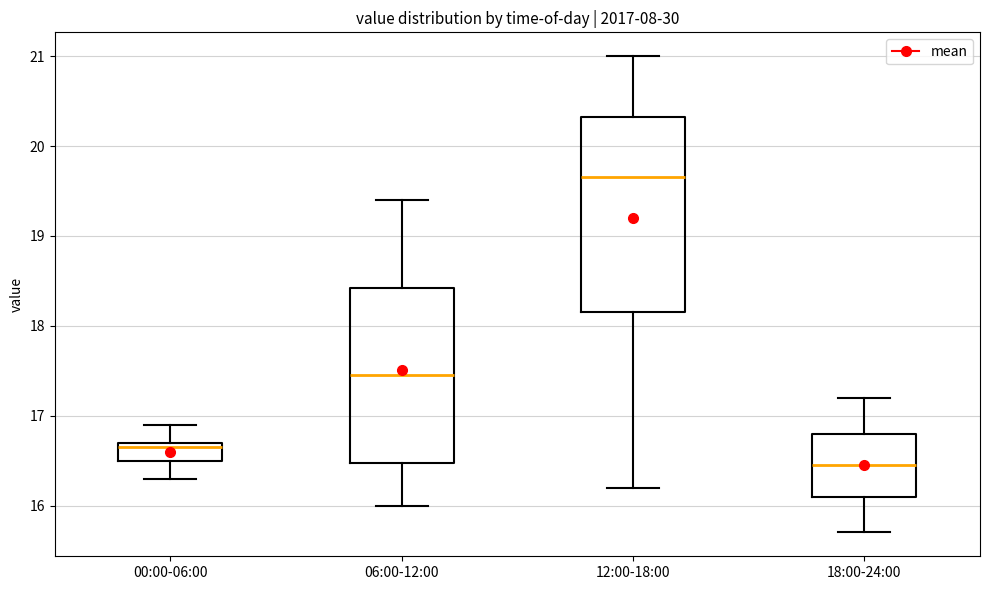

Reading left to right, read every box against the y-axis: the position of its median line, the range the box covers, and the ends of its whiskers. The values are not printed on the chart, so give them approximately, as read against the axis.

00:00-06:00: median 16.7 (just below the box's upper edge), box 16.5 to 16.7, whiskers 16.3 to 16.9
06:00-12:00: median 17.5, box 16.5 to 18.4, whiskers 16.0 to 19.4
12:00-18:00: median 19.7, box 18.2 to 20.3, whiskers 16.2 to 21.0
18:00-24:00: median 16.5, box 16.1 to 16.8, whiskers 15.7 to 17.2